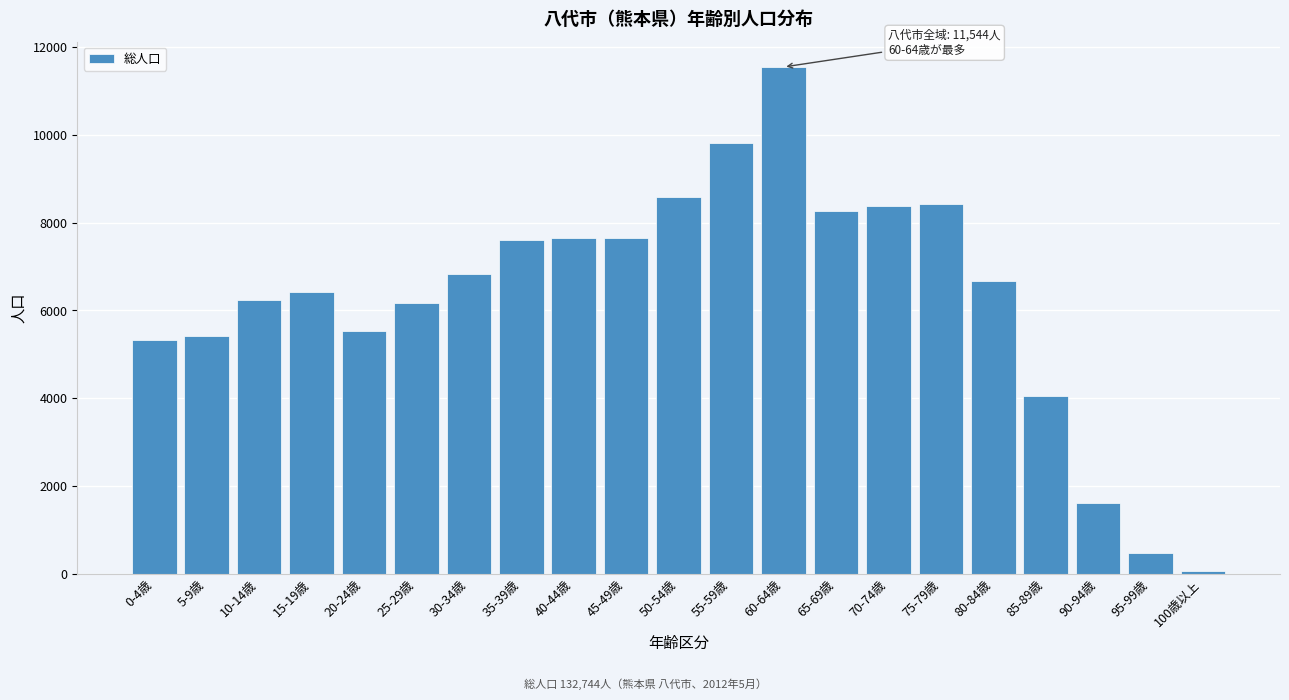

What is the sum of all values?

132744